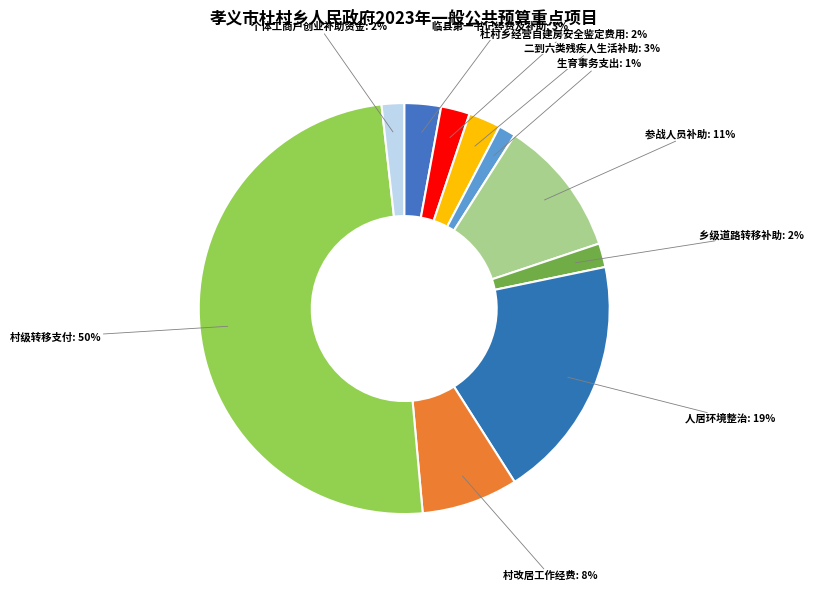

Is there any slice that represents more than half of the pie?

No